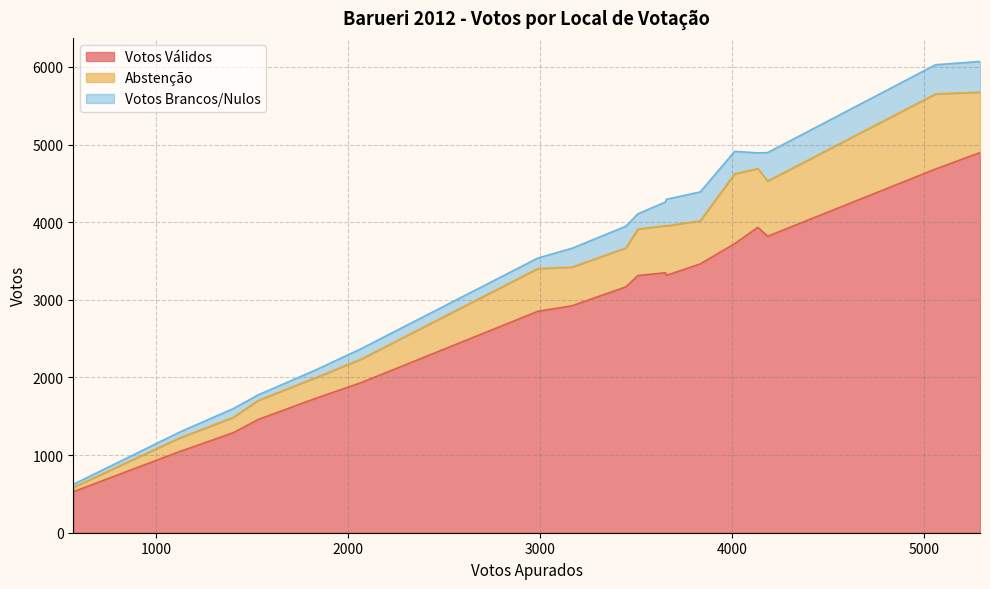

What are all the series names shown in the legend?

Votos Válidos, Abstenção, Votos Brancos/Nulos